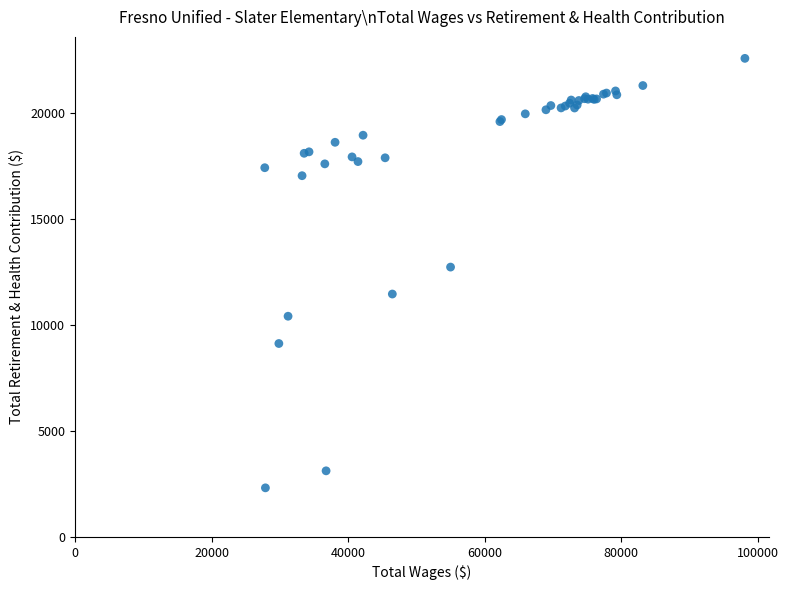

What Y value in the scatter plot is closest to 12452?

12736